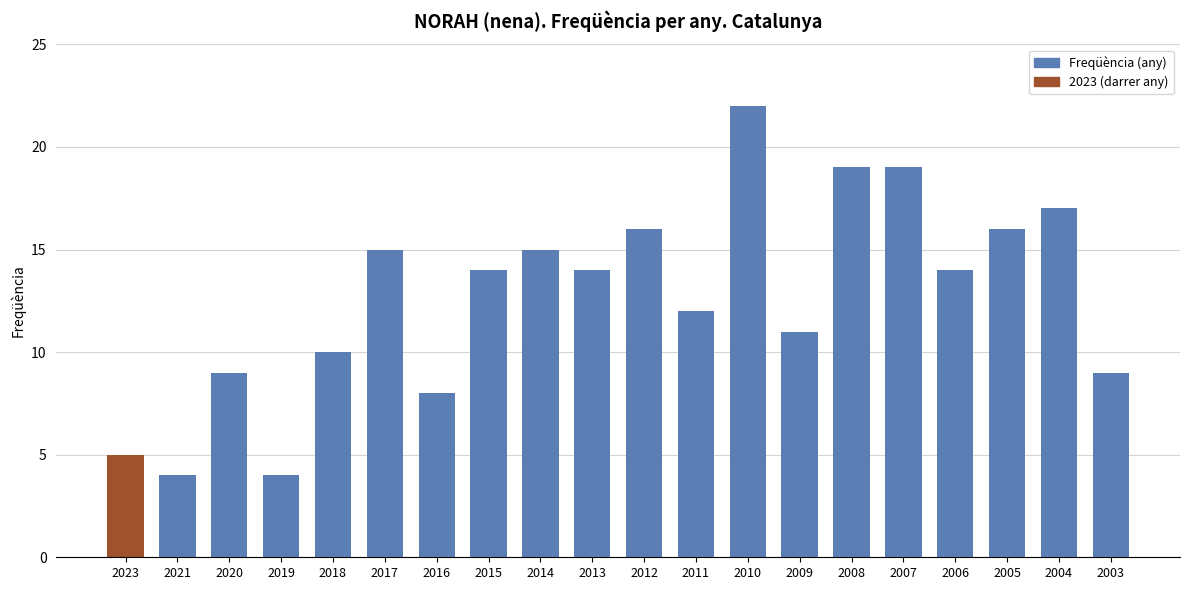

What is the sum of the values at 2015 and 2005?

30